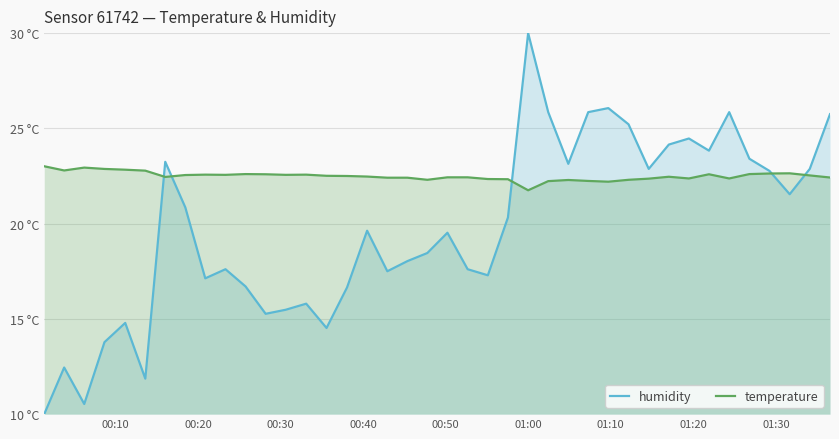

What is the value of the temperature point at the 36th from the left?

22.6